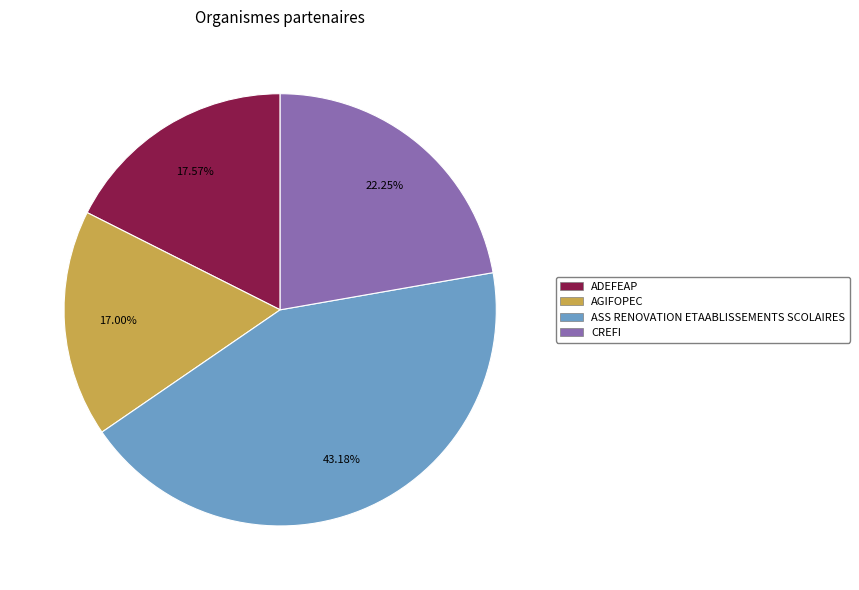

Which has a higher value, ADEFEAP or ASS RENOVATION ETAABLISSEMENTS SCOLAIRES?

ASS RENOVATION ETAABLISSEMENTS SCOLAIRES